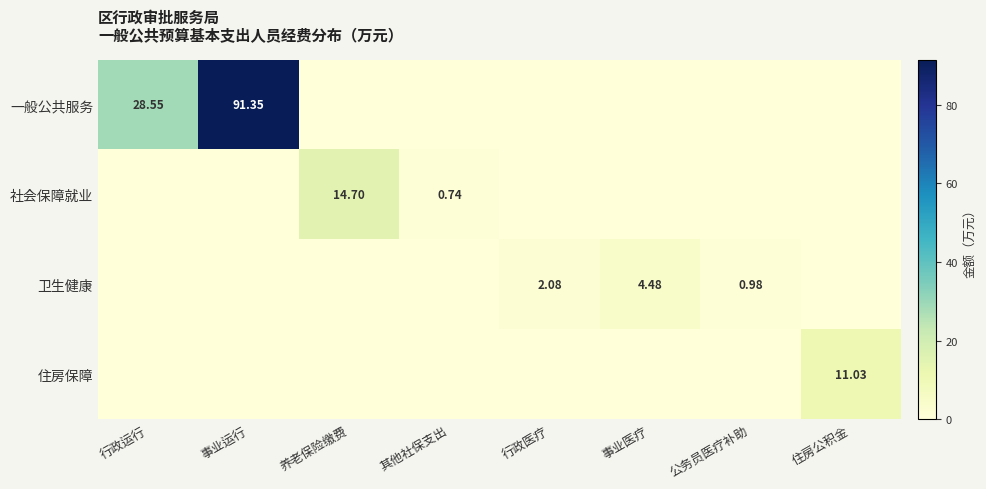

What is the sum of the 卫生健康 values at 事业医疗 and 行政运行?

4.5